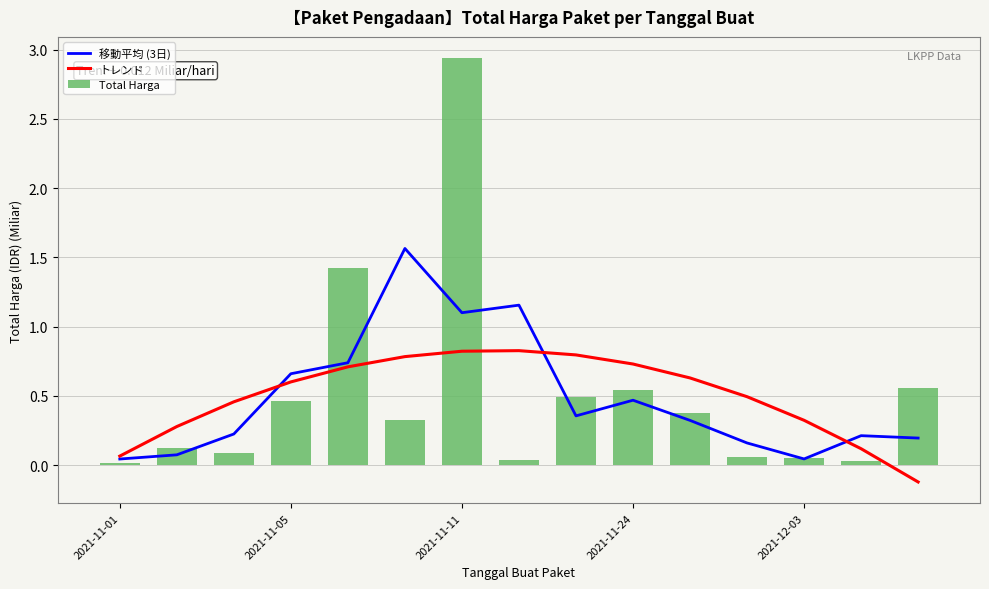

What is the label of the 7th bar from the right?

8